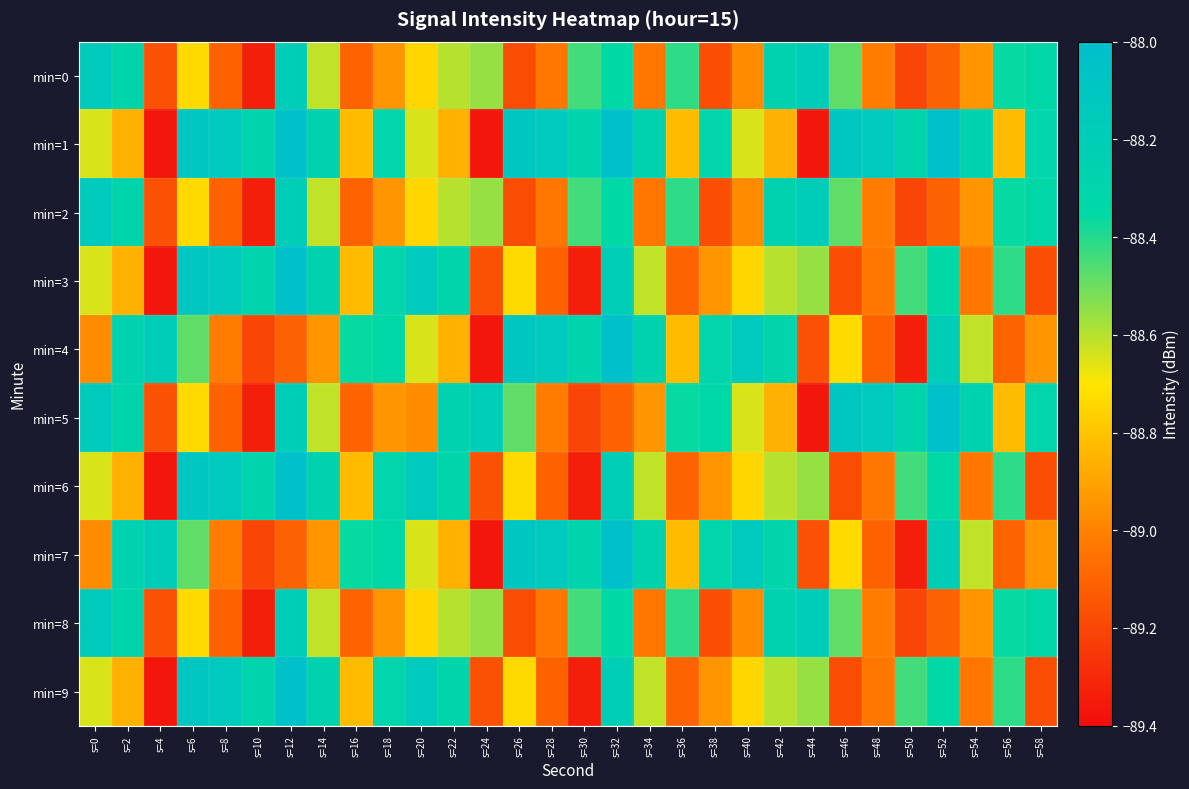

Reading left to right, transcribe all the data shown in this chart.

min=0: s=0=-88.1	s=2=-88.3	s=4=-89.2	s=6=-88.7	s=8=-89.1	s=10=-89.3	s=12=-88.2	s=14=-88.6	s=16=-89.1	s=18=-88.9	s=20=-88.7	s=22=-88.6	s=24=-88.6	s=26=-89.2	s=28=-89.0	s=30=-88.4	s=32=-88.3	s=34=-89.0	s=36=-88.4	s=38=-89.2	s=40=-89.0	s=42=-88.3	s=44=-88.2	s=46=-88.5	s=48=-89.0	s=50=-89.2	s=52=-89.1	s=54=-88.9	s=56=-88.4	s=58=-88.3
min=1: s=0=-88.6	s=2=-88.9	s=4=-89.4	s=6=-88.1	s=8=-88.1	s=10=-88.3	s=12=-88.0	s=14=-88.3	s=16=-88.8	s=18=-88.3	s=20=-88.6	s=22=-88.9	s=24=-89.4	s=26=-88.1	s=28=-88.1	s=30=-88.3	s=32=-88.0	s=34=-88.3	s=36=-88.8	s=38=-88.3	s=40=-88.6	s=42=-88.9	s=44=-89.4	s=46=-88.1	s=48=-88.1	s=50=-88.3	s=52=-88.0	s=54=-88.3	s=56=-88.8	s=58=-88.3
min=2: s=0=-88.1	s=2=-88.3	s=4=-89.2	s=6=-88.7	s=8=-89.1	s=10=-89.3	s=12=-88.2	s=14=-88.6	s=16=-89.1	s=18=-88.9	s=20=-88.7	s=22=-88.6	s=24=-88.6	s=26=-89.2	s=28=-89.0	s=30=-88.4	s=32=-88.3	s=34=-89.0	s=36=-88.4	s=38=-89.2	s=40=-89.0	s=42=-88.3	s=44=-88.2	s=46=-88.5	s=48=-89.0	s=50=-89.2	s=52=-89.1	s=54=-88.9	s=56=-88.4	s=58=-88.3
min=3: s=0=-88.6	s=2=-88.9	s=4=-89.4	s=6=-88.1	s=8=-88.1	s=10=-88.3	s=12=-88.0	s=14=-88.3	s=16=-88.8	s=18=-88.3	s=20=-88.1	s=22=-88.3	s=24=-89.2	s=26=-88.7	s=28=-89.1	s=30=-89.3	s=32=-88.2	s=34=-88.6	s=36=-89.1	s=38=-88.9	s=40=-88.7	s=42=-88.6	s=44=-88.6	s=46=-89.2	s=48=-89.0	s=50=-88.4	s=52=-88.3	s=54=-89.0	s=56=-88.4	s=58=-89.2
min=4: s=0=-89.0	s=2=-88.3	s=4=-88.2	s=6=-88.5	s=8=-89.0	s=10=-89.2	s=12=-89.1	s=14=-88.9	s=16=-88.4	s=18=-88.3	s=20=-88.6	s=22=-88.9	s=24=-89.4	s=26=-88.1	s=28=-88.1	s=30=-88.3	s=32=-88.0	s=34=-88.3	s=36=-88.8	s=38=-88.3	s=40=-88.1	s=42=-88.3	s=44=-89.2	s=46=-88.7	s=48=-89.1	s=50=-89.3	s=52=-88.2	s=54=-88.6	s=56=-89.1	s=58=-88.9
min=5: s=0=-88.1	s=2=-88.3	s=4=-89.2	s=6=-88.7	s=8=-89.1	s=10=-89.3	s=12=-88.2	s=14=-88.6	s=16=-89.1	s=18=-88.9	s=20=-89.0	s=22=-88.3	s=24=-88.2	s=26=-88.5	s=28=-89.0	s=30=-89.2	s=32=-89.1	s=34=-88.9	s=36=-88.4	s=38=-88.3	s=40=-88.6	s=42=-88.9	s=44=-89.4	s=46=-88.1	s=48=-88.1	s=50=-88.3	s=52=-88.0	s=54=-88.3	s=56=-88.8	s=58=-88.3
min=6: s=0=-88.6	s=2=-88.9	s=4=-89.4	s=6=-88.1	s=8=-88.1	s=10=-88.3	s=12=-88.0	s=14=-88.3	s=16=-88.8	s=18=-88.3	s=20=-88.1	s=22=-88.3	s=24=-89.2	s=26=-88.7	s=28=-89.1	s=30=-89.3	s=32=-88.2	s=34=-88.6	s=36=-89.1	s=38=-88.9	s=40=-88.7	s=42=-88.6	s=44=-88.6	s=46=-89.2	s=48=-89.0	s=50=-88.4	s=52=-88.3	s=54=-89.0	s=56=-88.4	s=58=-89.2
min=7: s=0=-89.0	s=2=-88.3	s=4=-88.2	s=6=-88.5	s=8=-89.0	s=10=-89.2	s=12=-89.1	s=14=-88.9	s=16=-88.4	s=18=-88.3	s=20=-88.6	s=22=-88.9	s=24=-89.4	s=26=-88.1	s=28=-88.1	s=30=-88.3	s=32=-88.0	s=34=-88.3	s=36=-88.8	s=38=-88.3	s=40=-88.1	s=42=-88.3	s=44=-89.2	s=46=-88.7	s=48=-89.1	s=50=-89.3	s=52=-88.2	s=54=-88.6	s=56=-89.1	s=58=-88.9
min=8: s=0=-88.1	s=2=-88.3	s=4=-89.2	s=6=-88.7	s=8=-89.1	s=10=-89.3	s=12=-88.2	s=14=-88.6	s=16=-89.1	s=18=-88.9	s=20=-88.7	s=22=-88.6	s=24=-88.6	s=26=-89.2	s=28=-89.0	s=30=-88.4	s=32=-88.3	s=34=-89.0	s=36=-88.4	s=38=-89.2	s=40=-89.0	s=42=-88.3	s=44=-88.2	s=46=-88.5	s=48=-89.0	s=50=-89.2	s=52=-89.1	s=54=-88.9	s=56=-88.4	s=58=-88.3
min=9: s=0=-88.6	s=2=-88.9	s=4=-89.4	s=6=-88.1	s=8=-88.1	s=10=-88.3	s=12=-88.0	s=14=-88.3	s=16=-88.8	s=18=-88.3	s=20=-88.1	s=22=-88.3	s=24=-89.2	s=26=-88.7	s=28=-89.1	s=30=-89.3	s=32=-88.2	s=34=-88.6	s=36=-89.1	s=38=-88.9	s=40=-88.7	s=42=-88.6	s=44=-88.6	s=46=-89.2	s=48=-89.0	s=50=-88.4	s=52=-88.3	s=54=-89.0	s=56=-88.4	s=58=-89.2